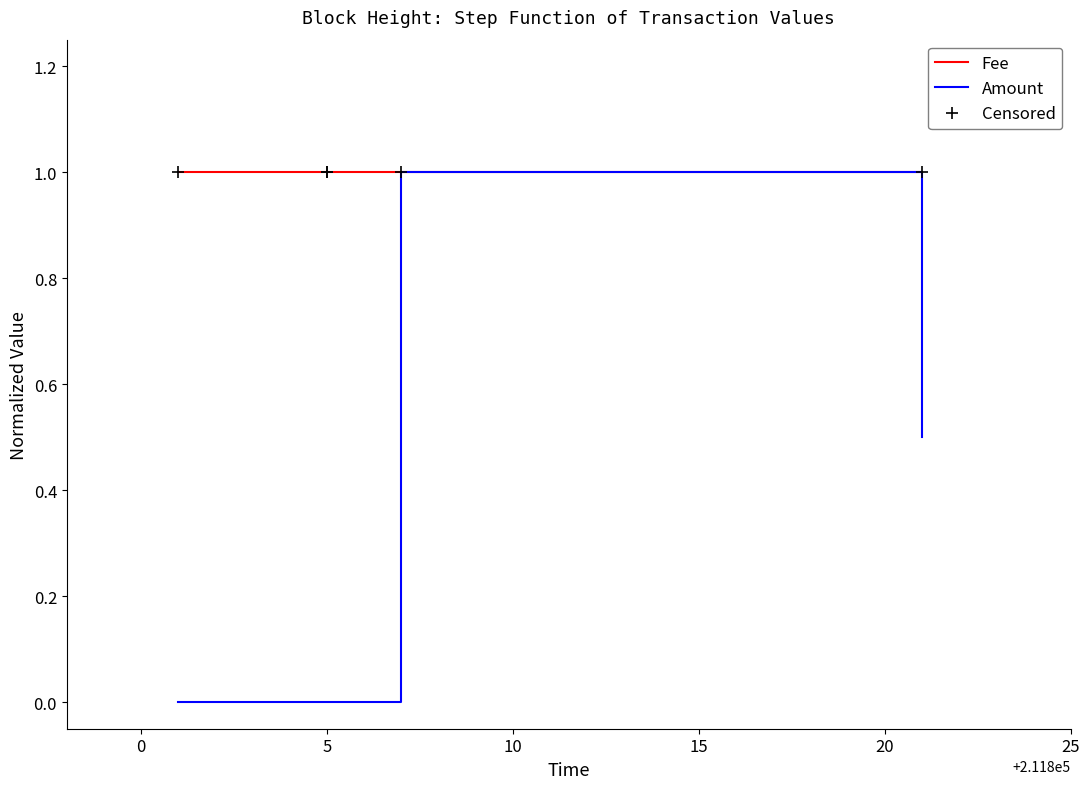

Reading right to left, what are all the values shown in this chart?

Fee: 1.0	1.0	1.0	1.0	1.0
Amount: 0.5	1.0	0.0	0.0	0.0
Censored: 1.0	1.0	1.0	1.0	1.0